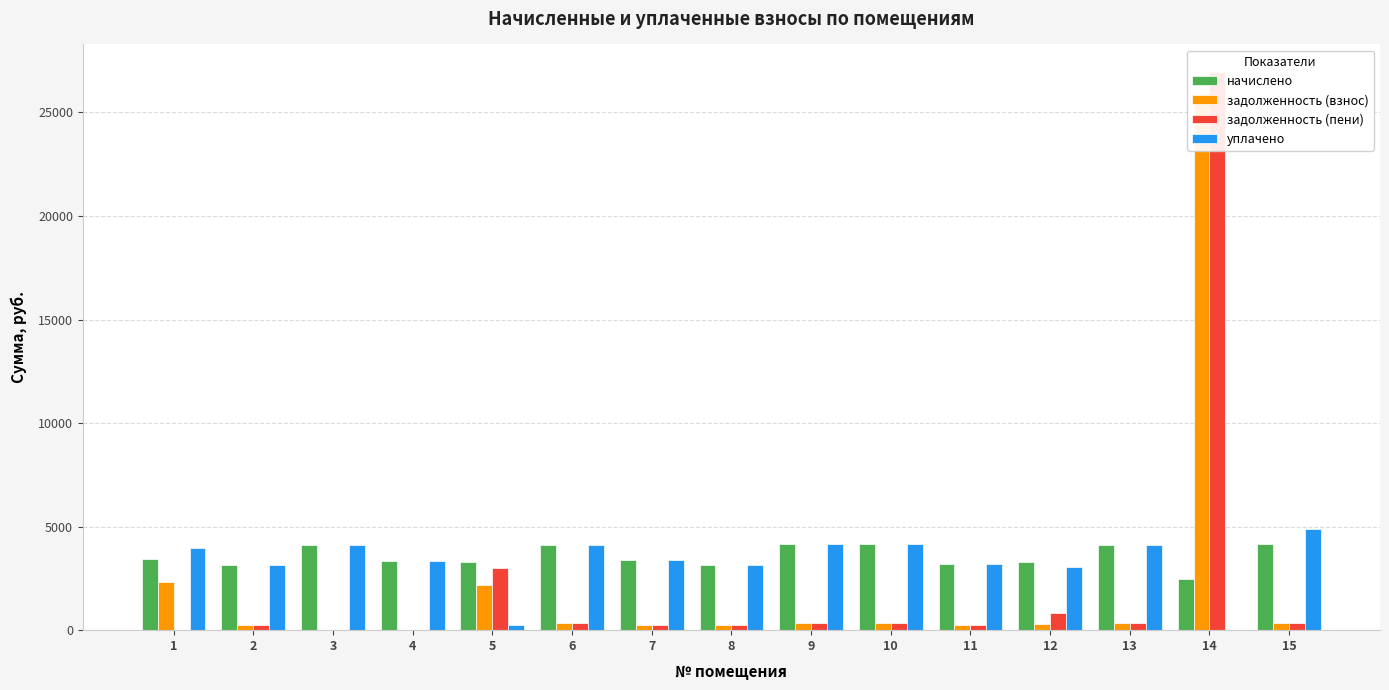

What is the difference between the maximum and second lowest values in the задолженность (пени) series?

26937.6